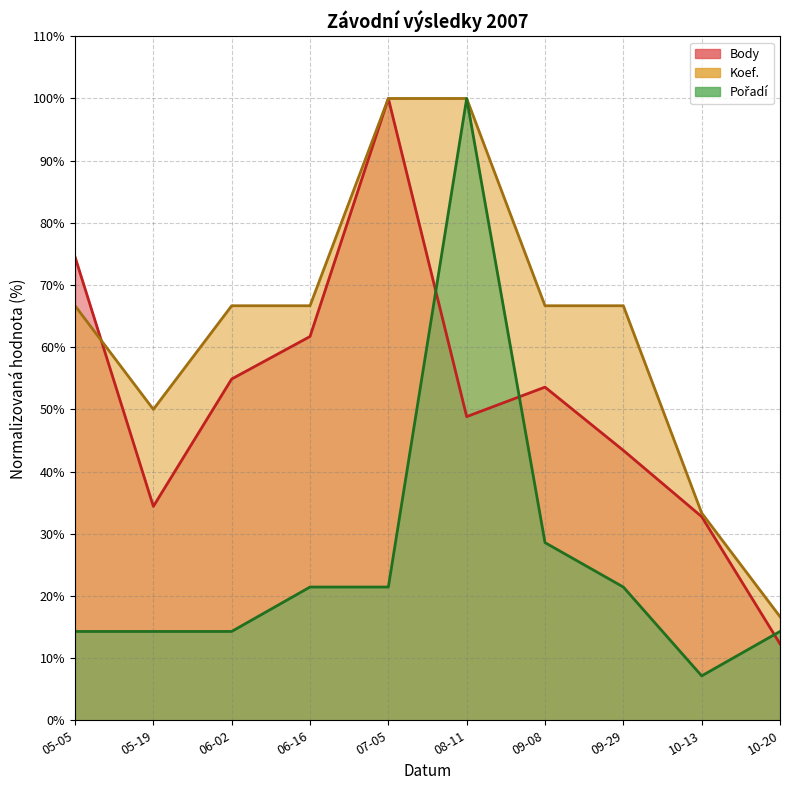

True or false: Pořadí and Koef. cross at least once.

False